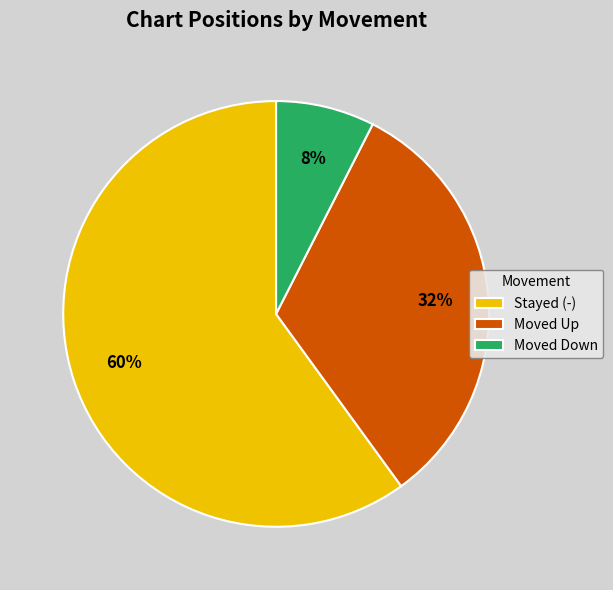

Is it true that Stayed (-) is 66% of the pie?

False